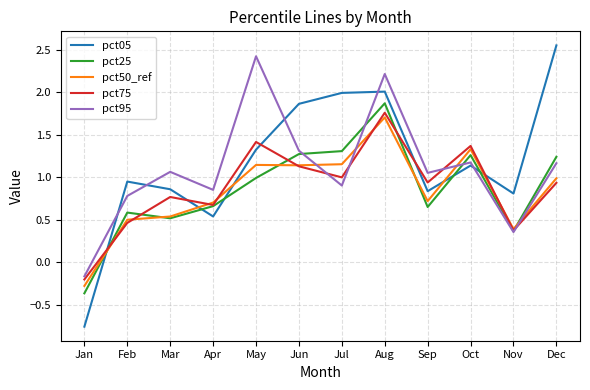

In pct05, how many points are higher than both neighbors (excluding endpoints)?

3